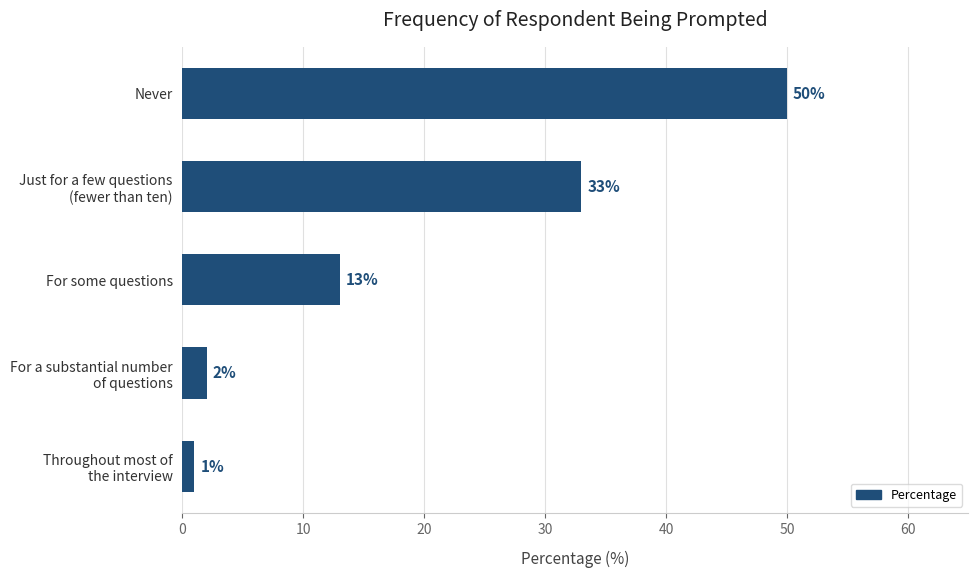

Are the bars horizontal?

Yes